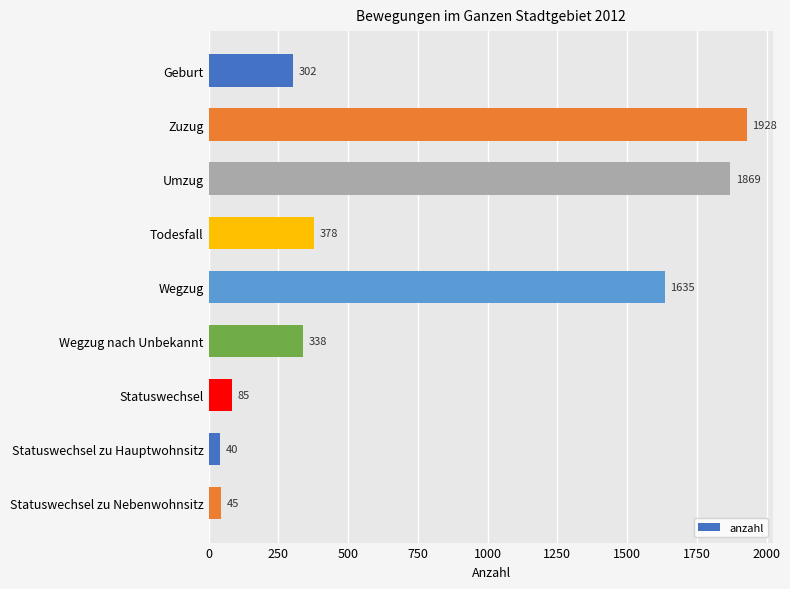

The chart shows a value of 1869 at Umzug. True or false?

True